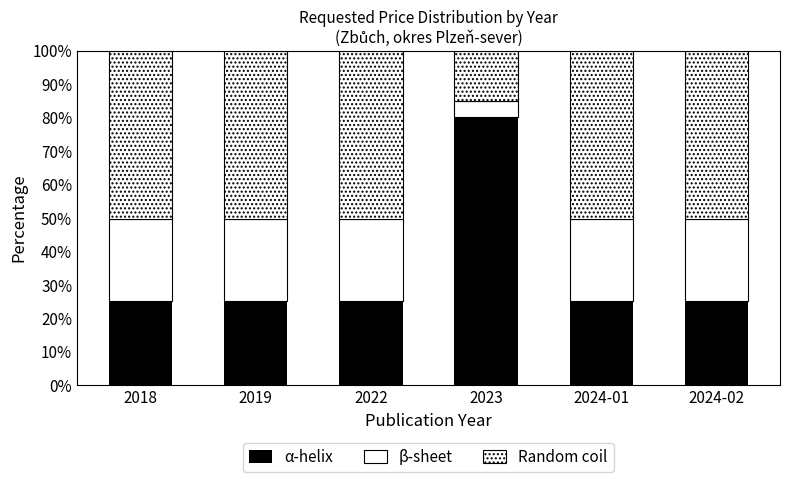

Count the number of categories in the chart.

6